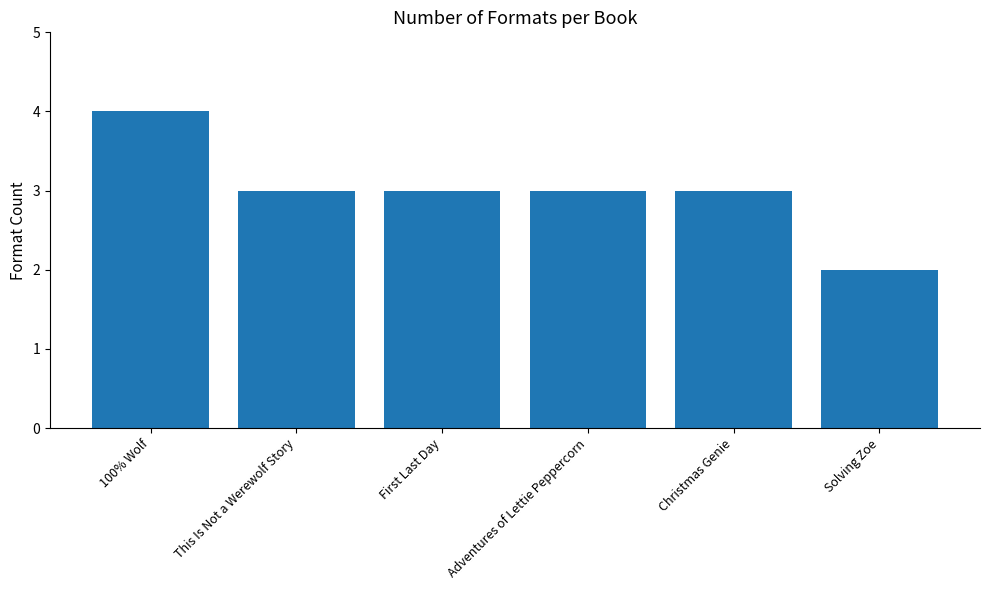

What is the average value?

3